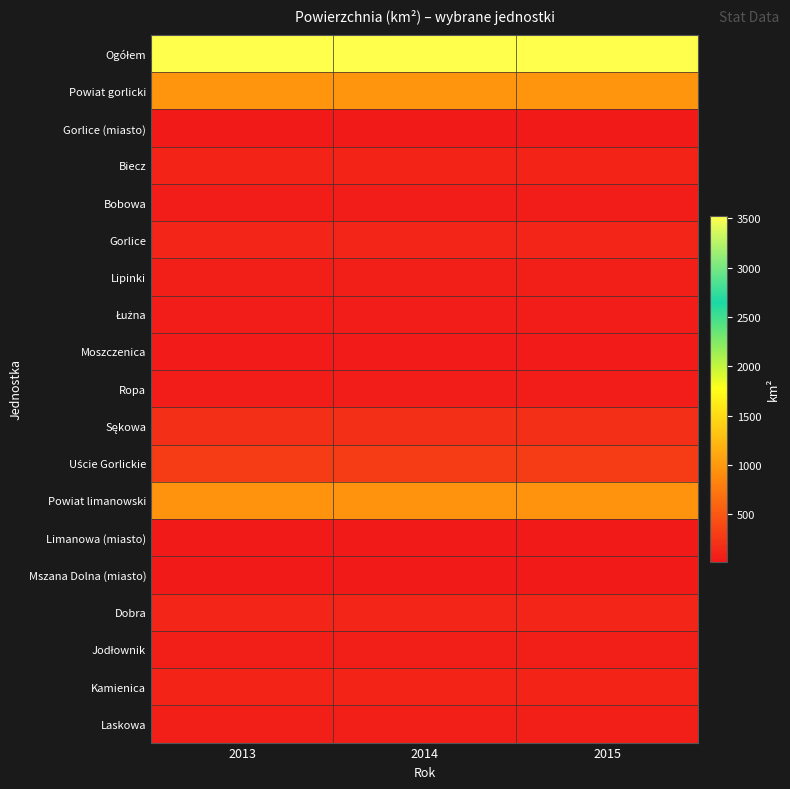

Which series has the largest range (max minus min)?

Ogółem